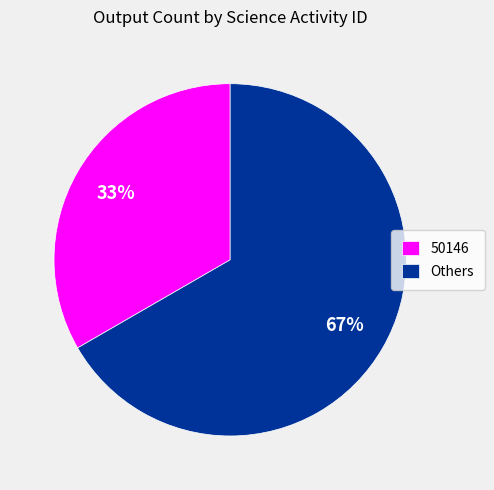

Is the sum of 50146 and Others greater than half?

Yes